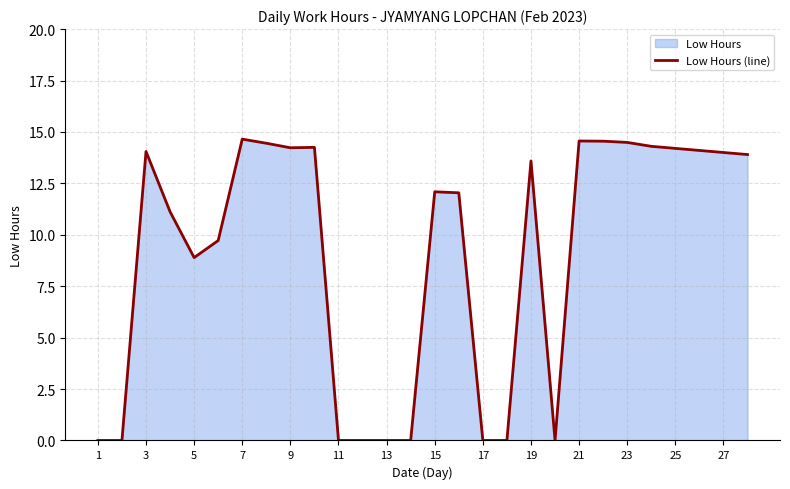

Approximately how many times larger is the value at 19 compared to 27?

1.0